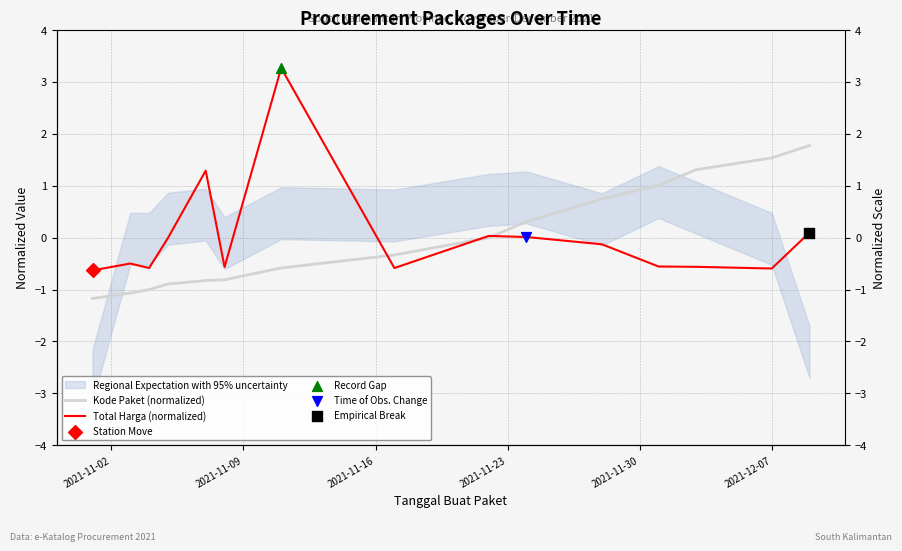

Is the value of Total Harga (normalized) at 2021-11-16 greater than the value of Kode Paket (normalized) at 7?

No